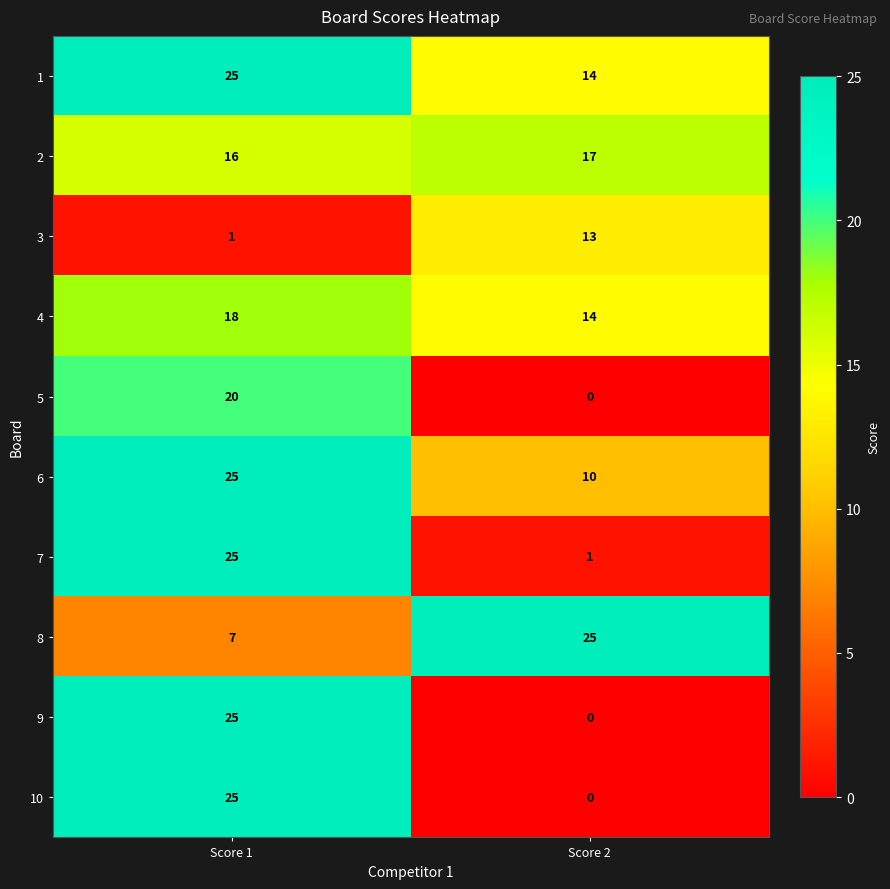

At which label is 2 closest to 16?

Score 1